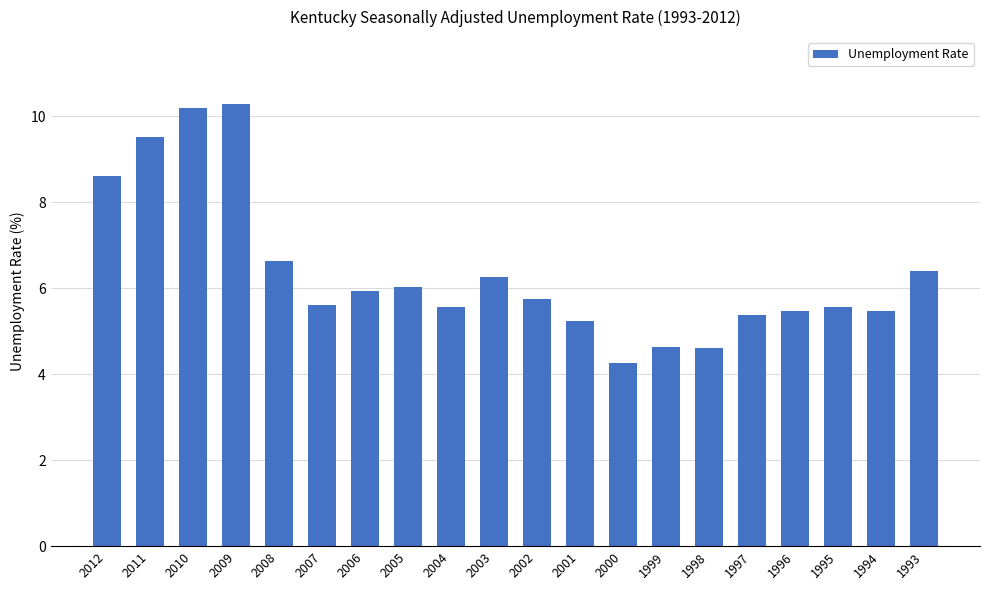

What is the ratio of the value at 2004 to the value at 2003?

0.9